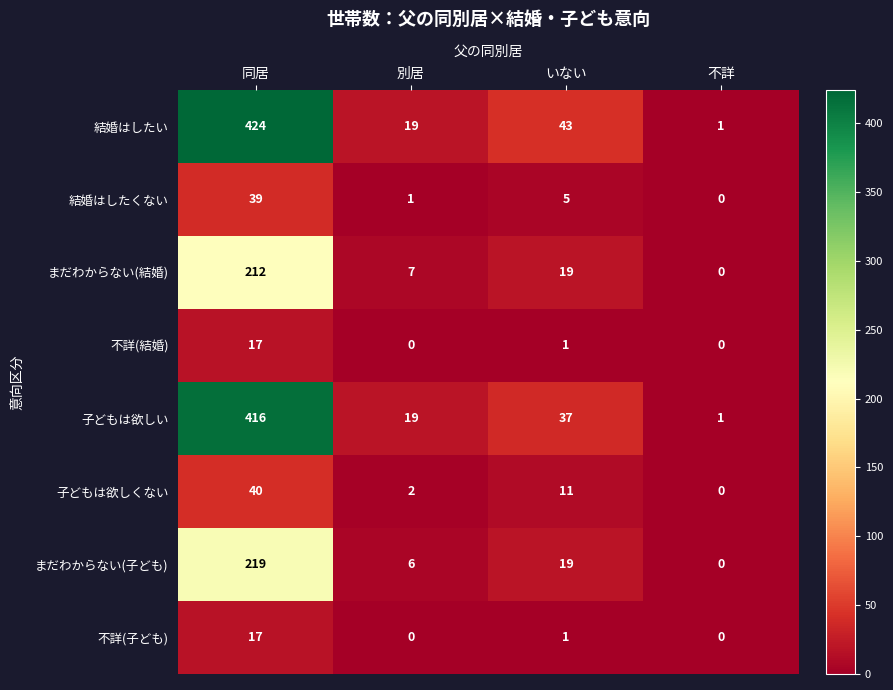

What is the maximum value for 子どもは欲しい?

416